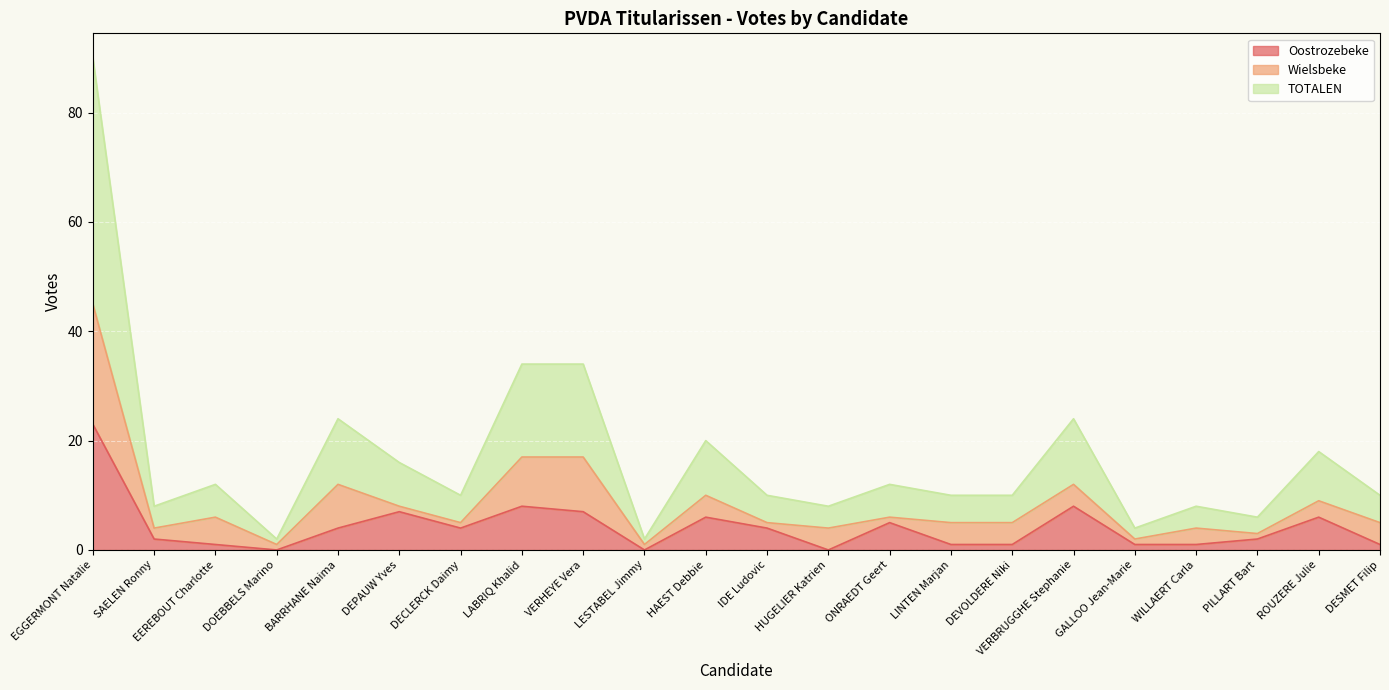

Which category has the highest value in the Oostrozebeke series?

EGGERMONT Natalie